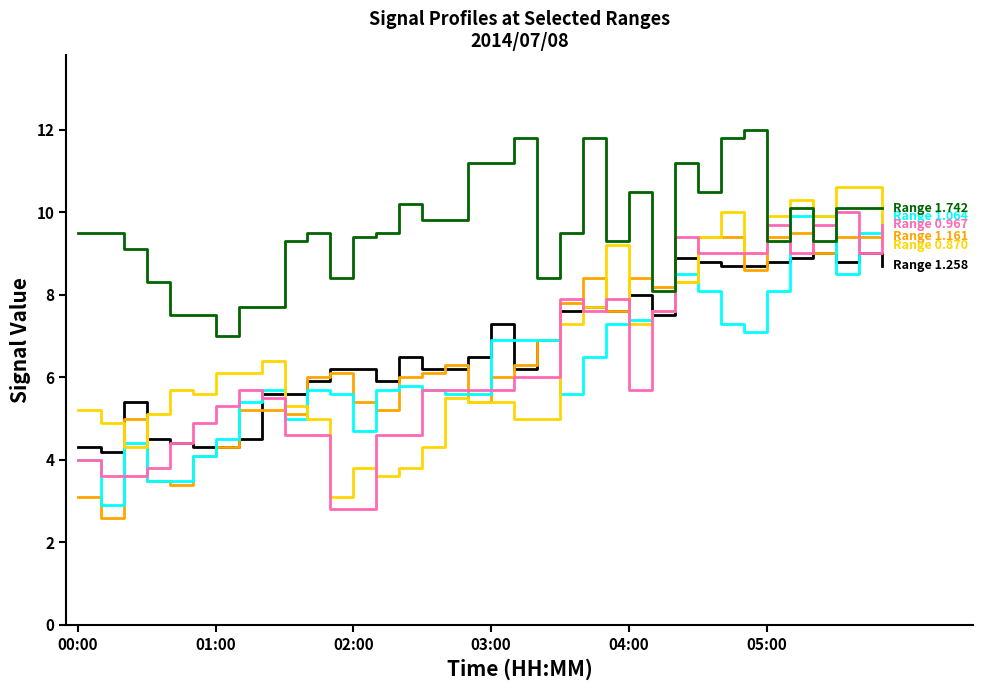

What is the minimum value shown in the chart?

2.6